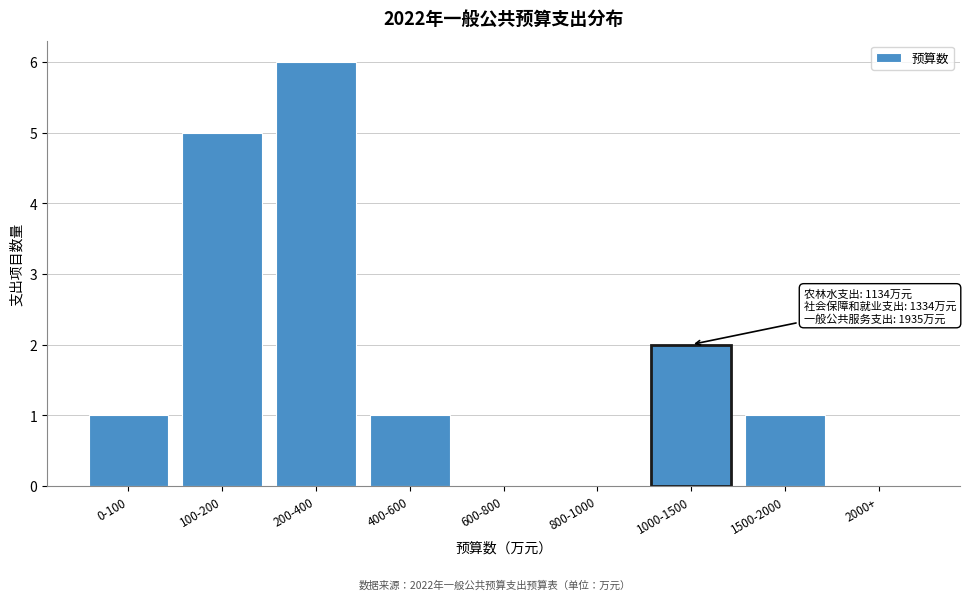

Reading left to right, what are all the values shown in this chart?

0-100=1	100-200=5	200-400=6	400-600=1	600-800=0	800-1000=0	1000-1500=2	1500-2000=1	2000+=0